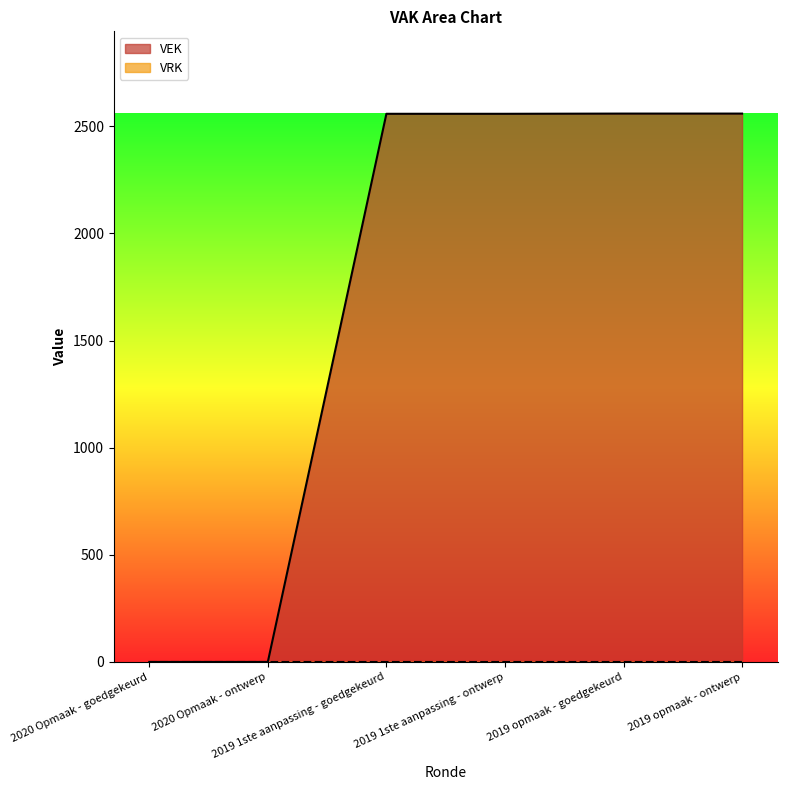

The chart shows a value of 0 at 2020 Opmaak - goedgekeurd. True or false?

True